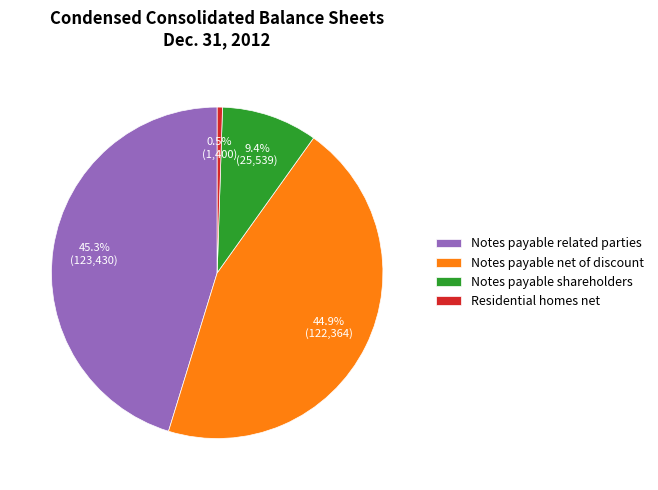

What is the total percentage of Notes payable shareholders and Notes payable net of discount?

54.2%